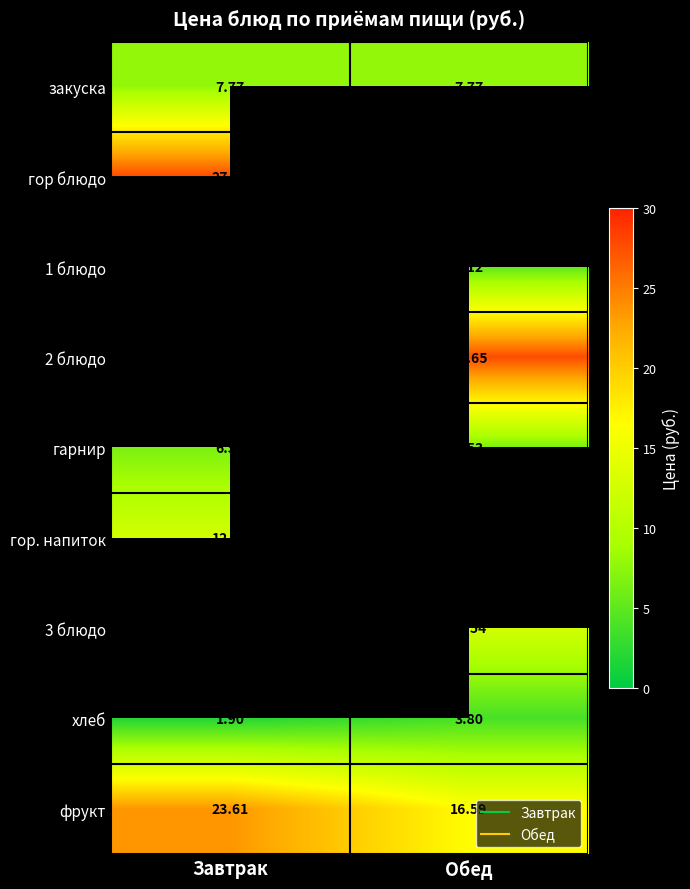

List the labels in order of 2 блюдо value, largest first.

Завтрак, Обед